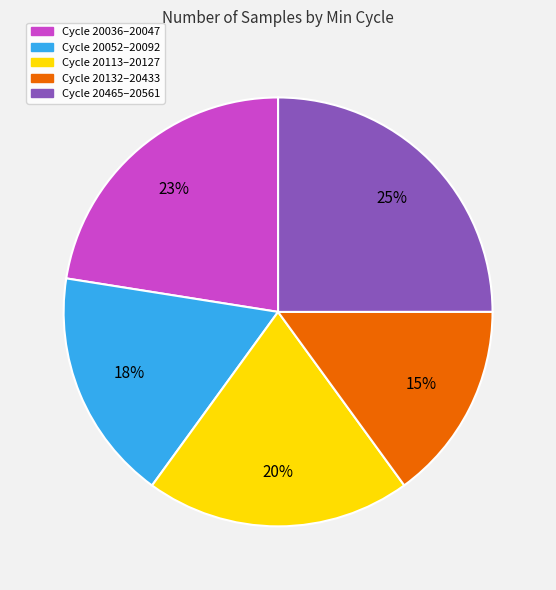

To the nearest percent, what is the difference between the largest and smallest slice percentages?

10%